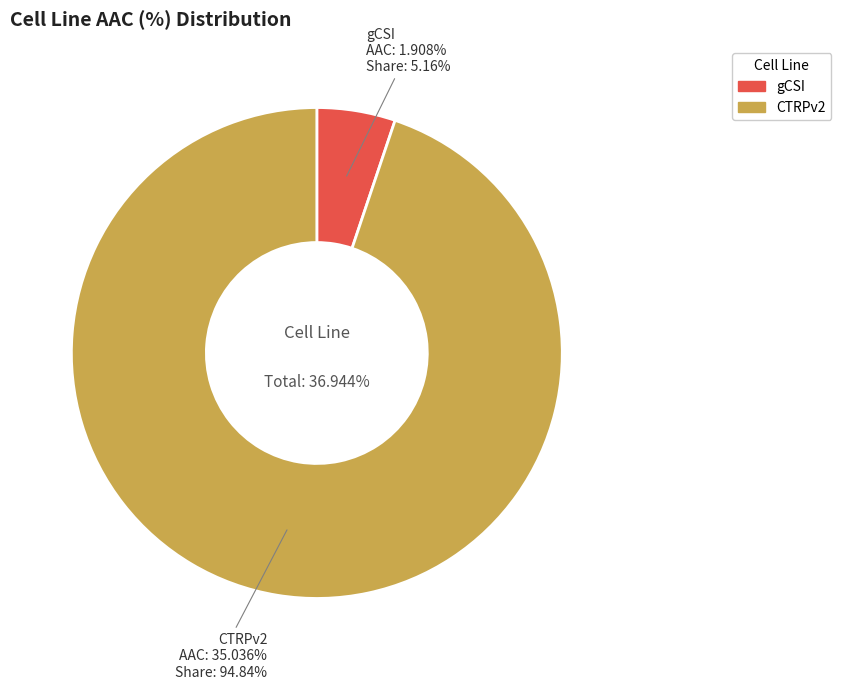

Which category has the smallest portion of the pie?

gCSI